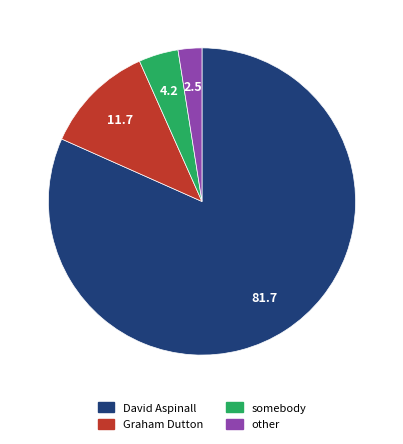

Is there any slice that represents more than half of the pie?

Yes